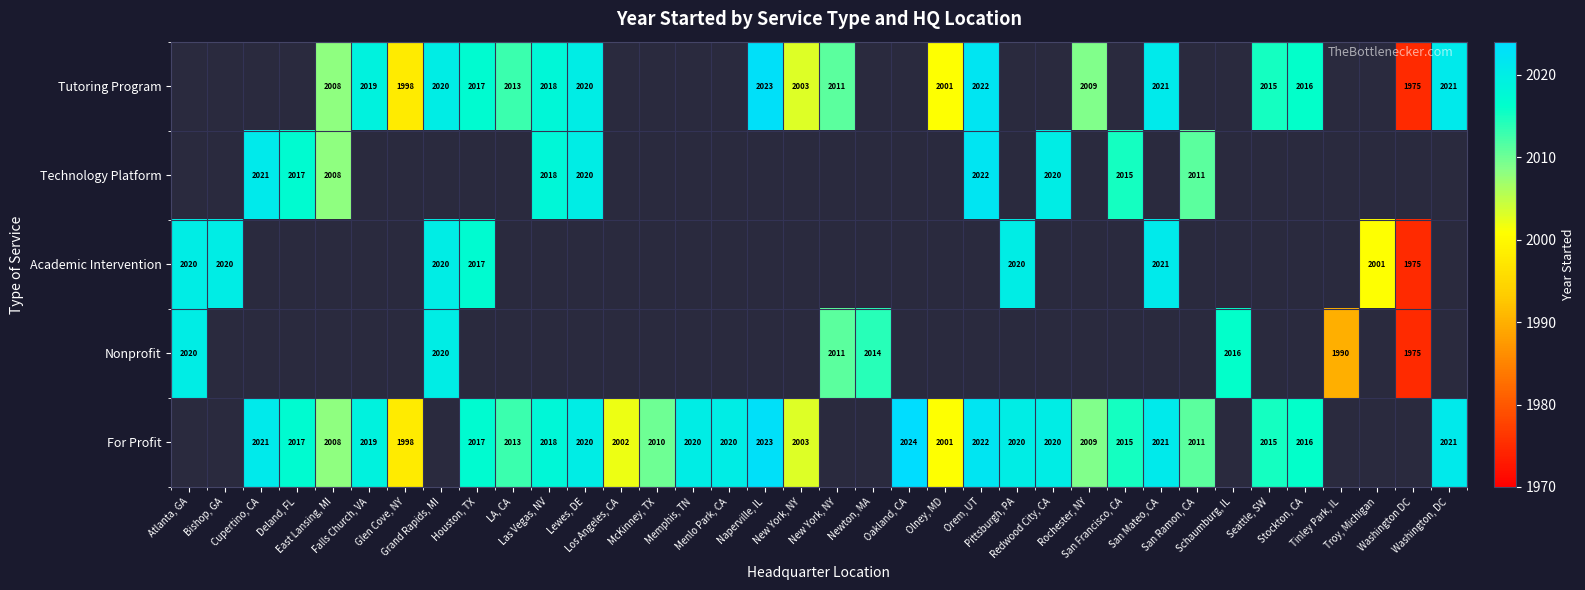

Count the number of data series in this chart.

5